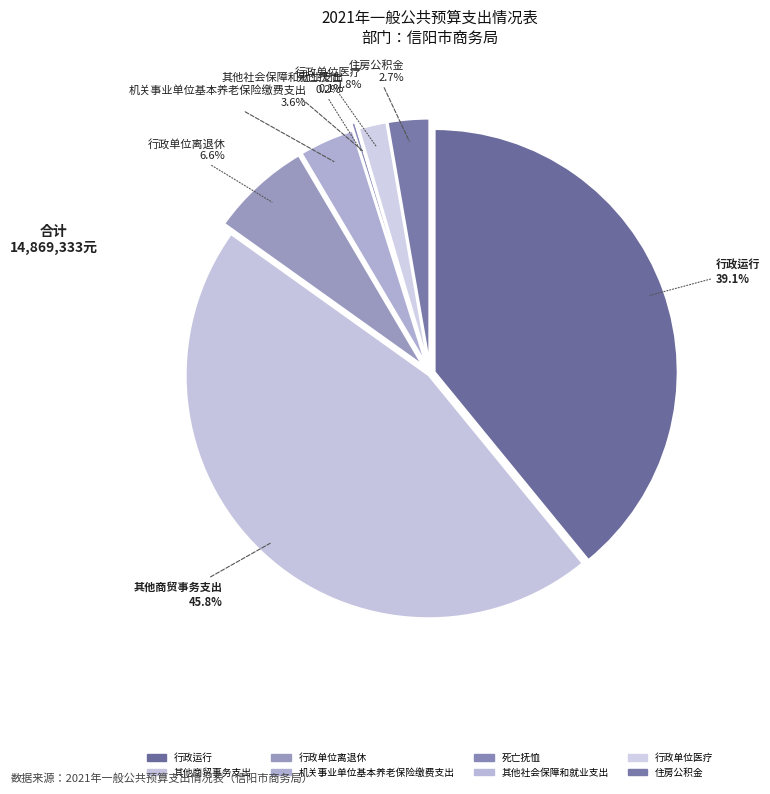

Approximately how many times larger is the value at 行政单位医疗 compared to 死亡抚恤?

8.3